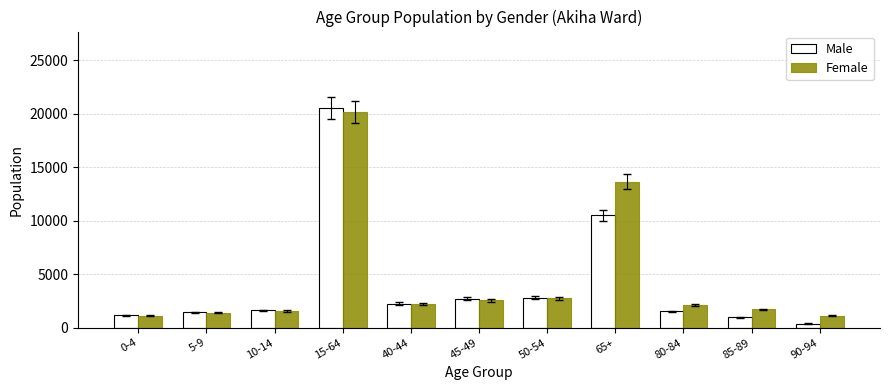

How many groups of bars are there?

11